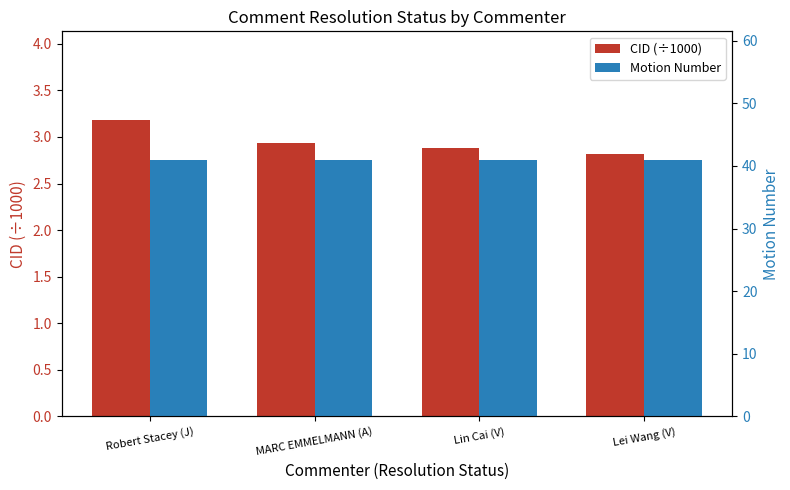

What is the total value across all series at Robert Stacey (J)?

44.2